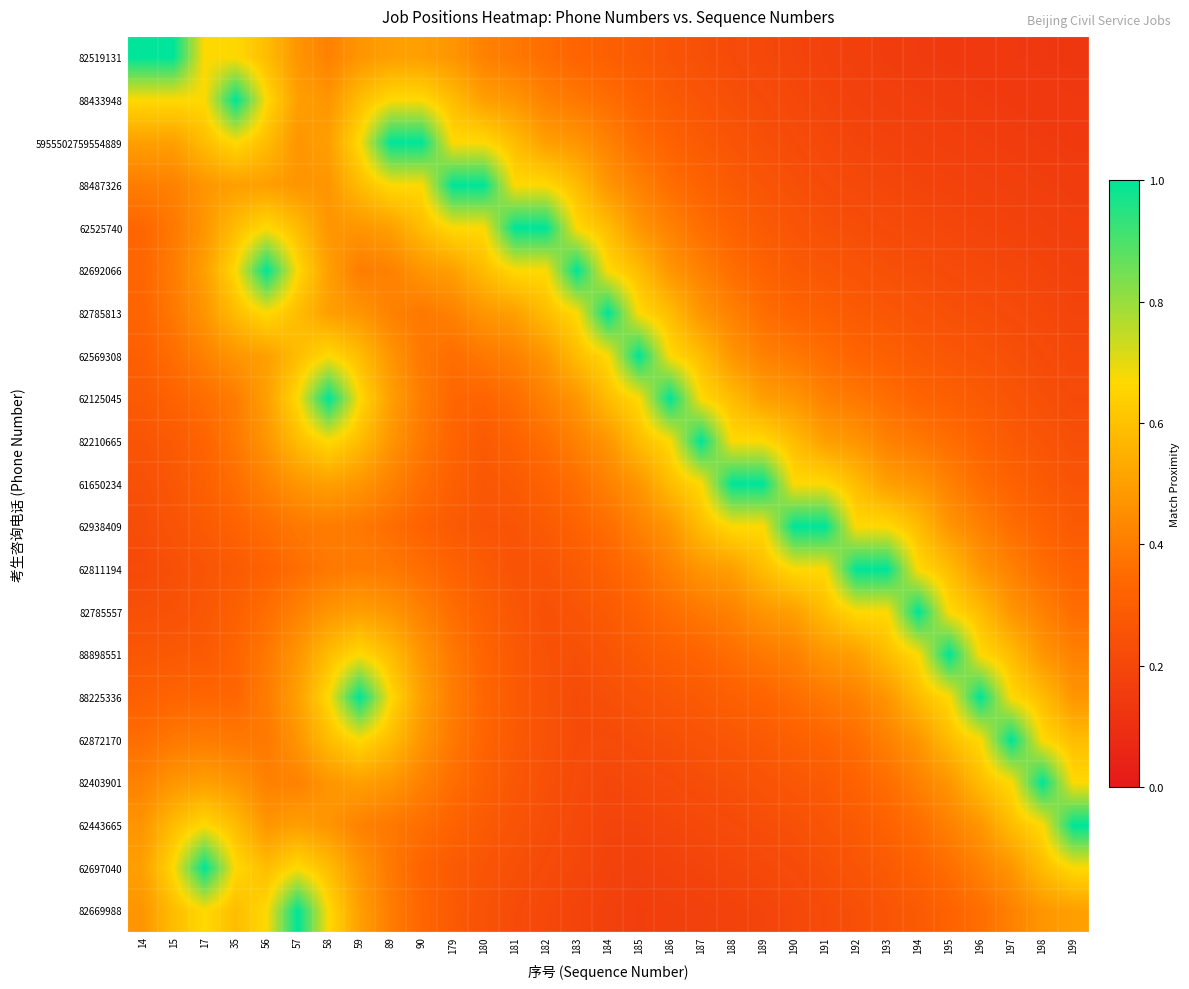

At which category does the chart reach its peak across all series?

14